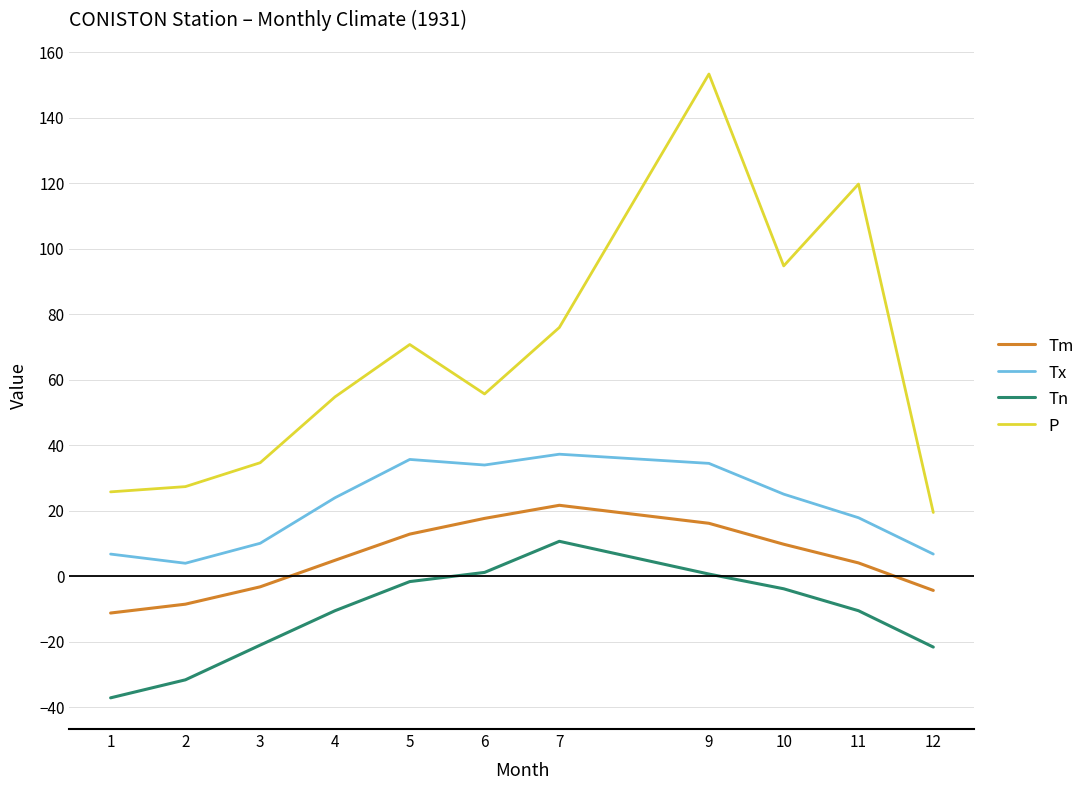

At which category is the sum across all series the highest?

9